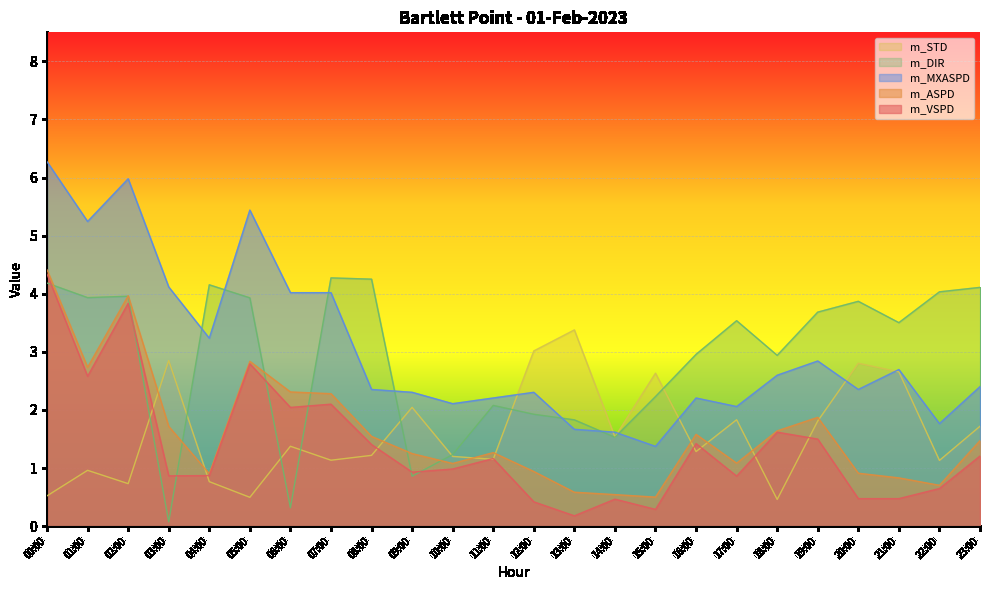

What is the label of the 15th point from the left?

14:00